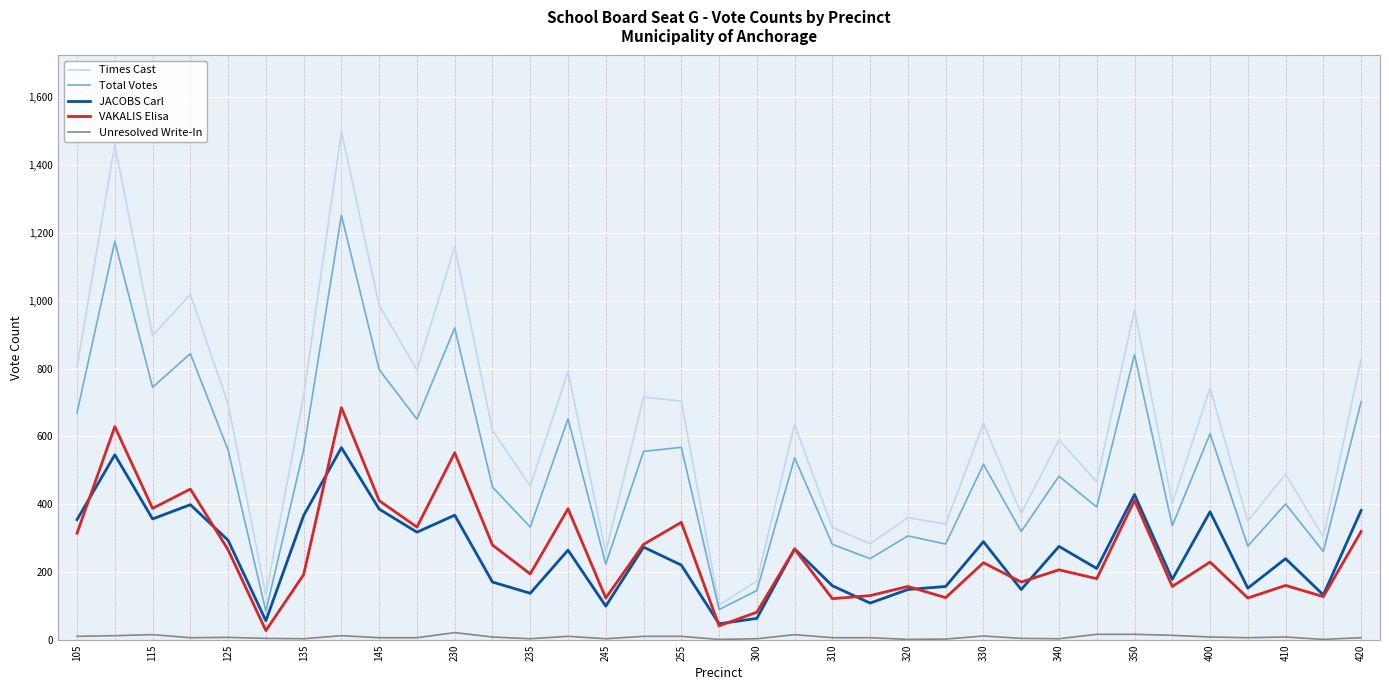

What is the difference between the maximum and second lowest values in the Total Votes series?

1162